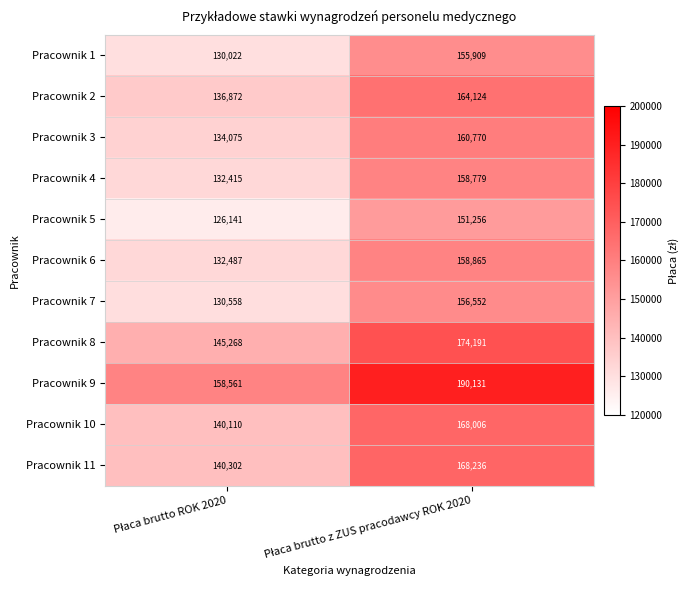

Reading left to right, what are all the values shown in this chart?

Pracownik 1: 130022	155909
Pracownik 2: 136872	164124
Pracownik 3: 134075	160770
Pracownik 4: 132415	158779
Pracownik 5: 126141	151256
Pracownik 6: 132487	158865
Pracownik 7: 130558	156552
Pracownik 8: 145268	174191
Pracownik 9: 158561	190131
Pracownik 10: 140110	168006
Pracownik 11: 140302	168236